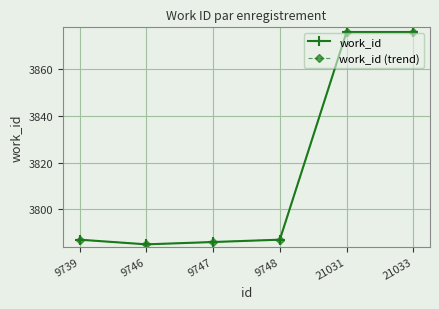

At which category is the sum across all series the highest?

21031